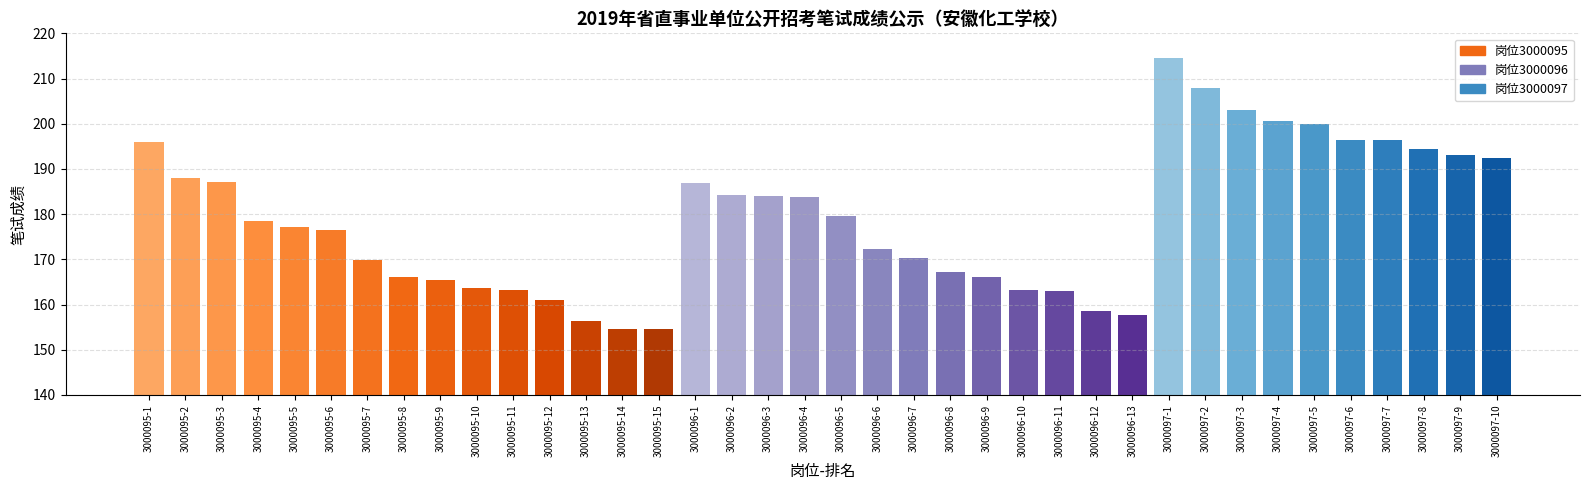

Approximately how many times larger is the value at 3000095-13 compared to 3000096-4?

0.9